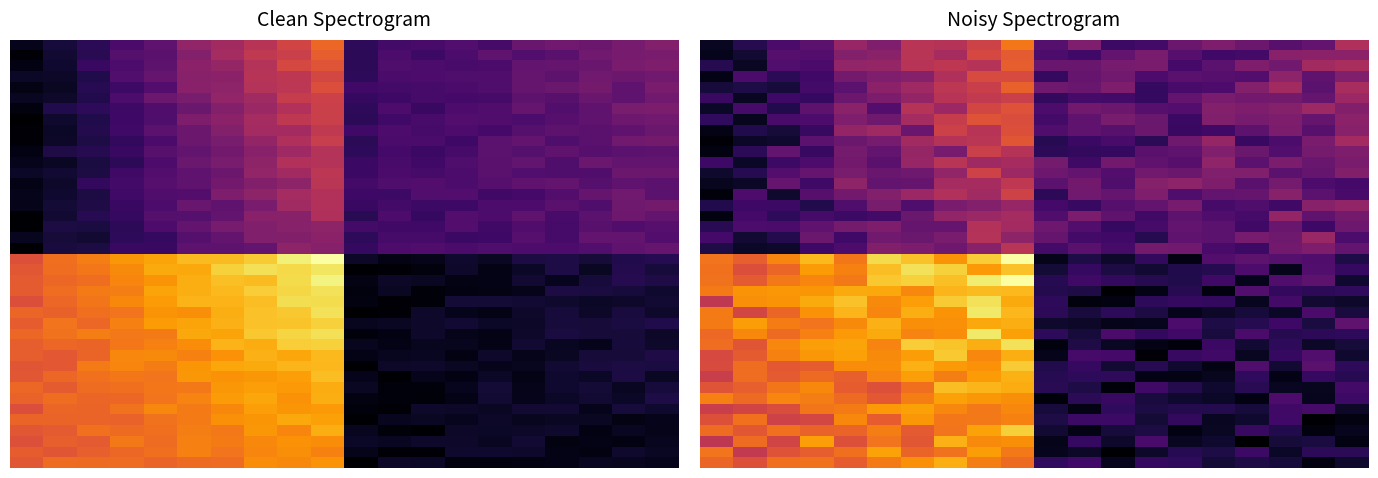

What is the difference between the second highest and second lowest values in the 5 series?

5.4